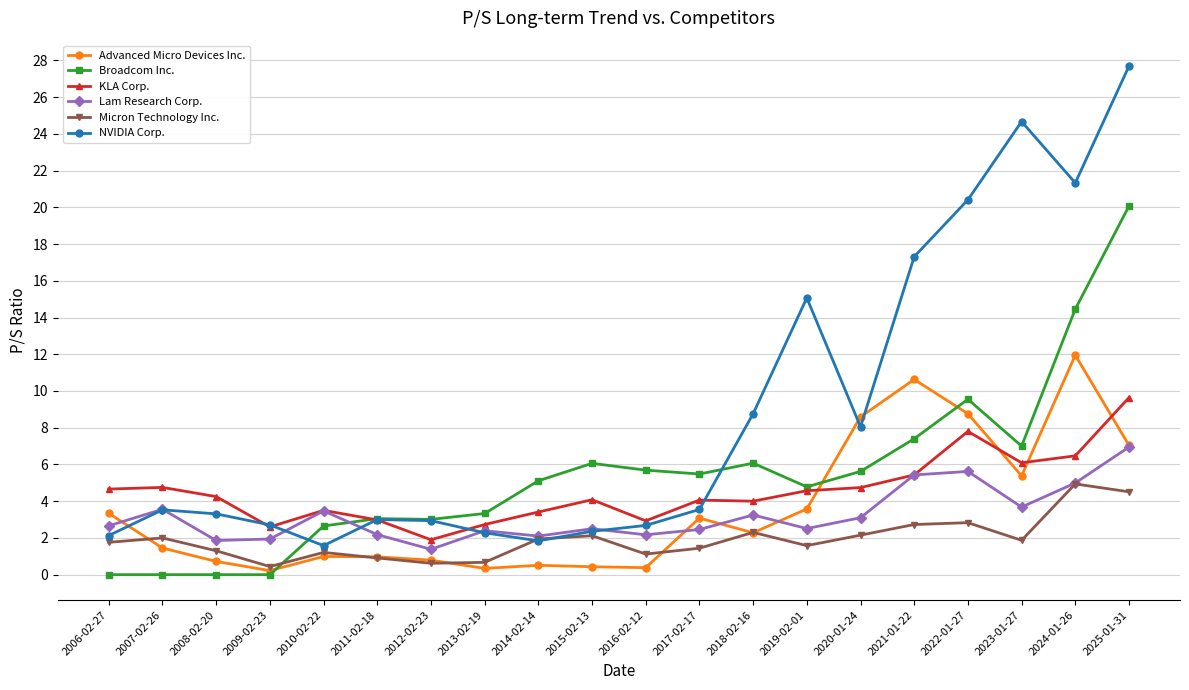

Which series has the largest range (max minus min)?

NVIDIA Corp.